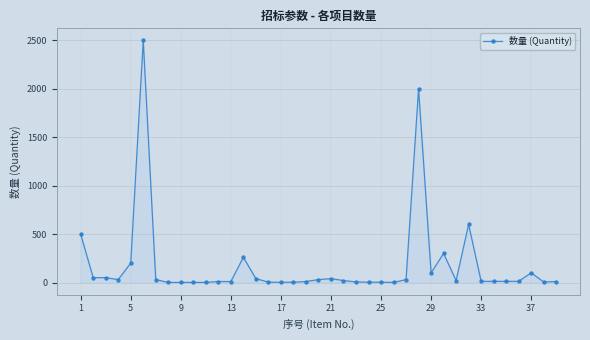

True or false: there are more than 2 points higher than both neighbors.

True